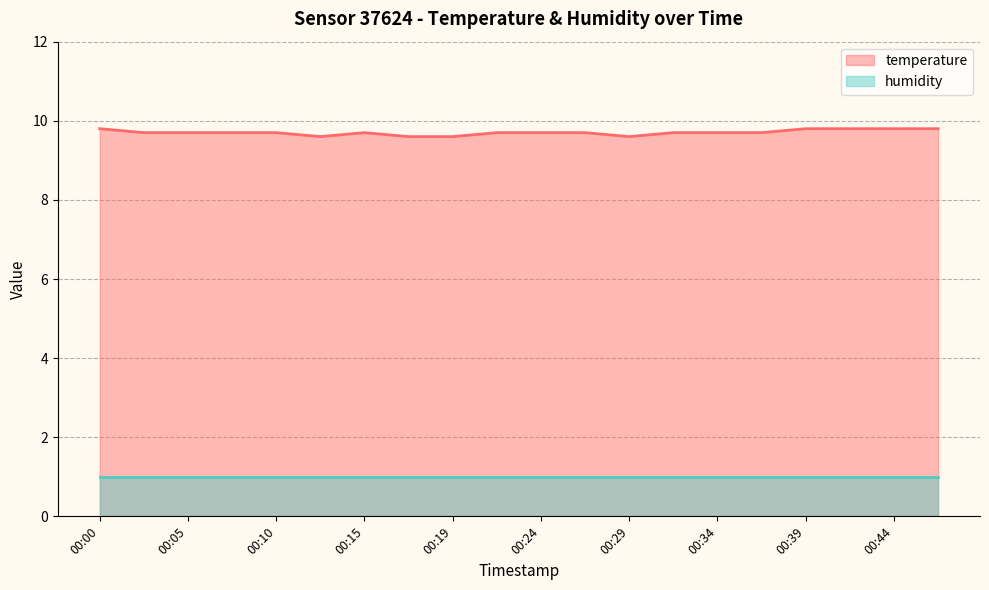

True or false: humidity and temperature cross at least once.

False